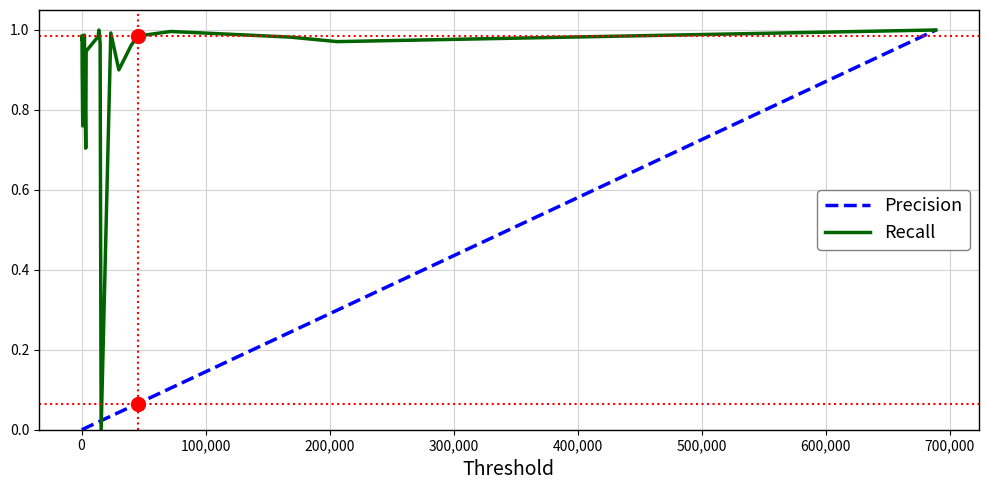

How many lines are shown in the chart?

2